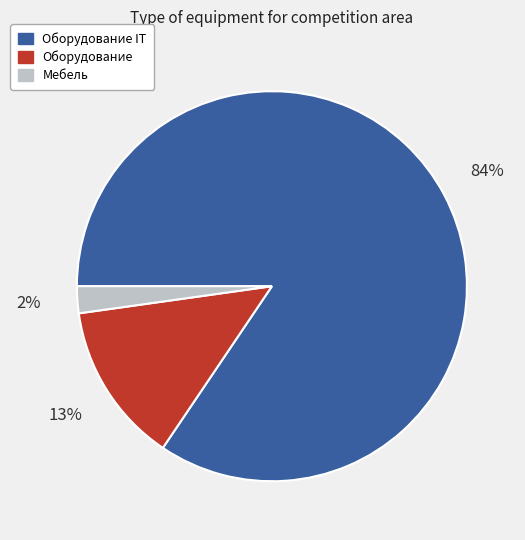

Is there a majority slice in this chart?

Yes